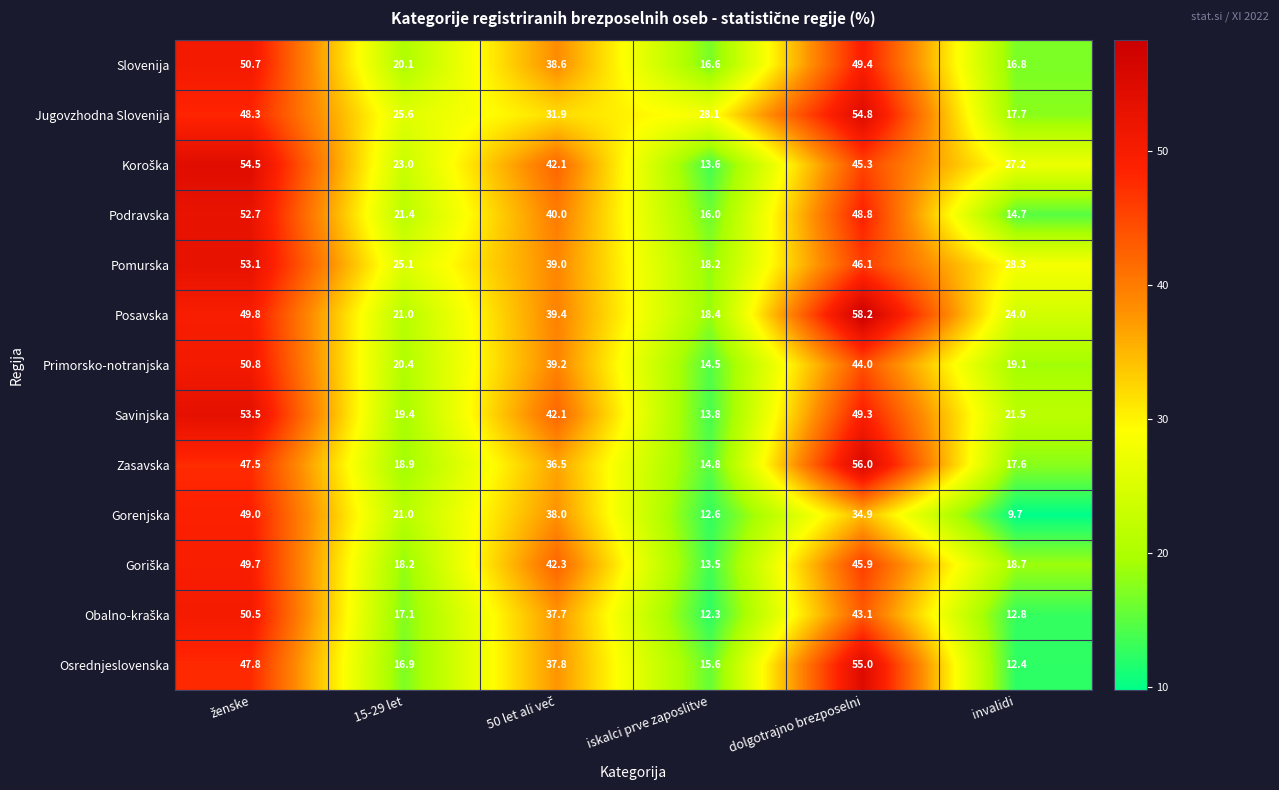

Between 15-29 let and dolgotrajno brezposelni, which series saw the biggest shift?

Osrednjeslovenska